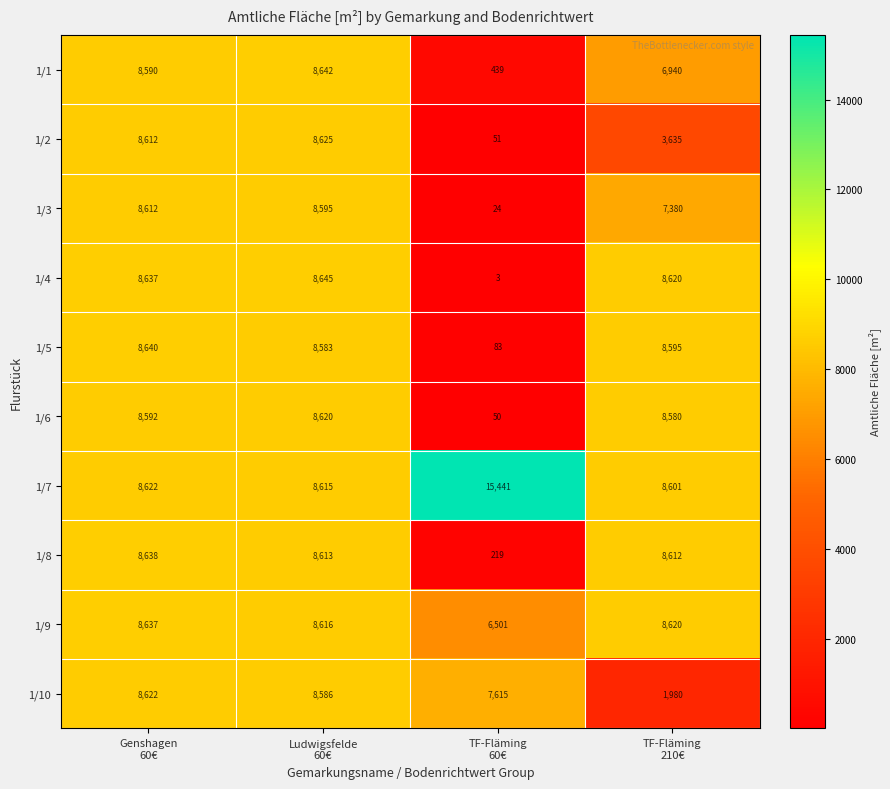

At how many categories does at least one series exceed 4793?

4